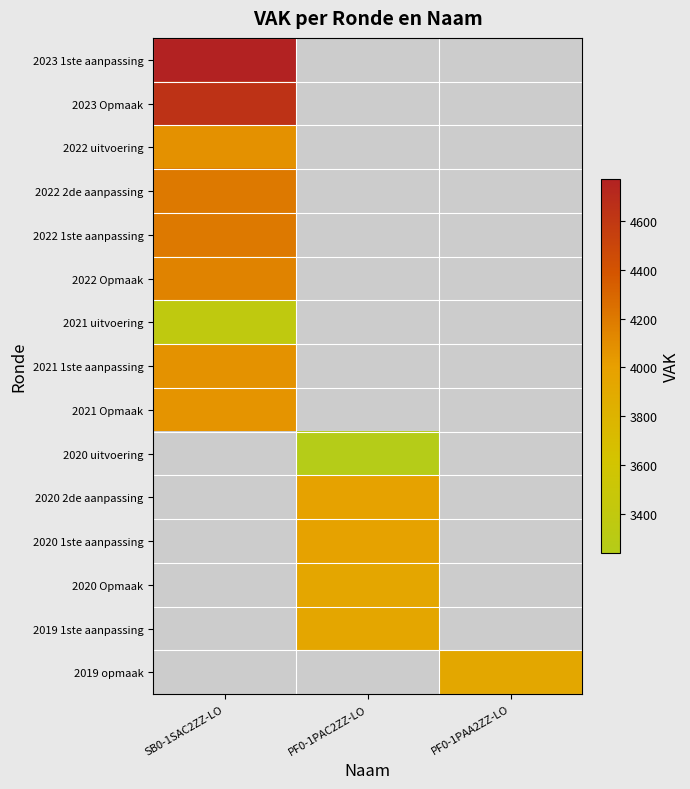

Is the value of 2022 2de aanpassing at SB0-1SAC2ZZ-LO greater than the value of 2022 Opmaak at SB0-1SAC2ZZ-LO?

Yes